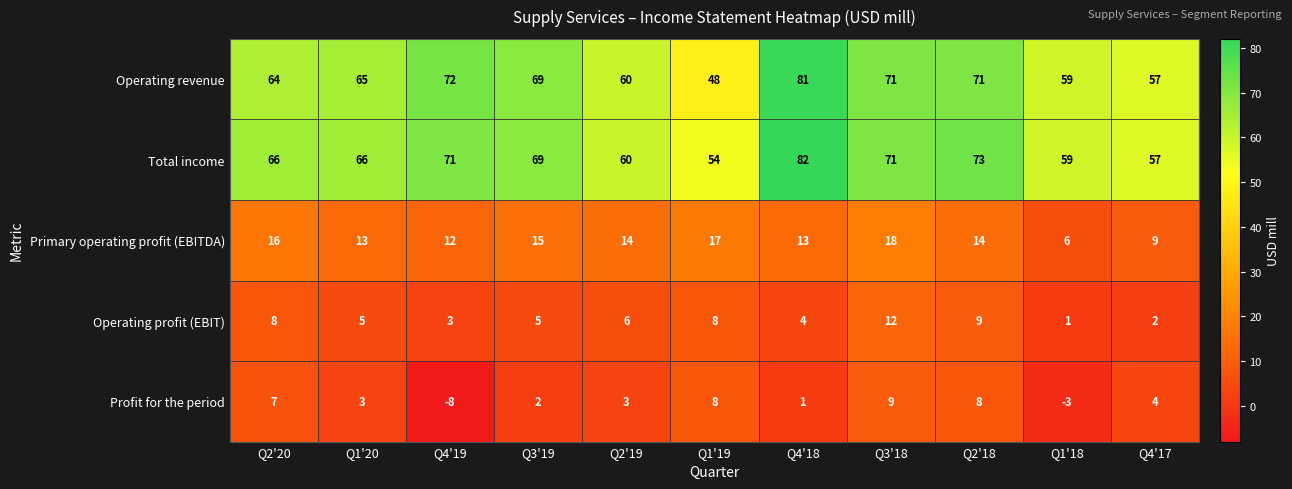

What is the total value across all series at Q1'19?

135